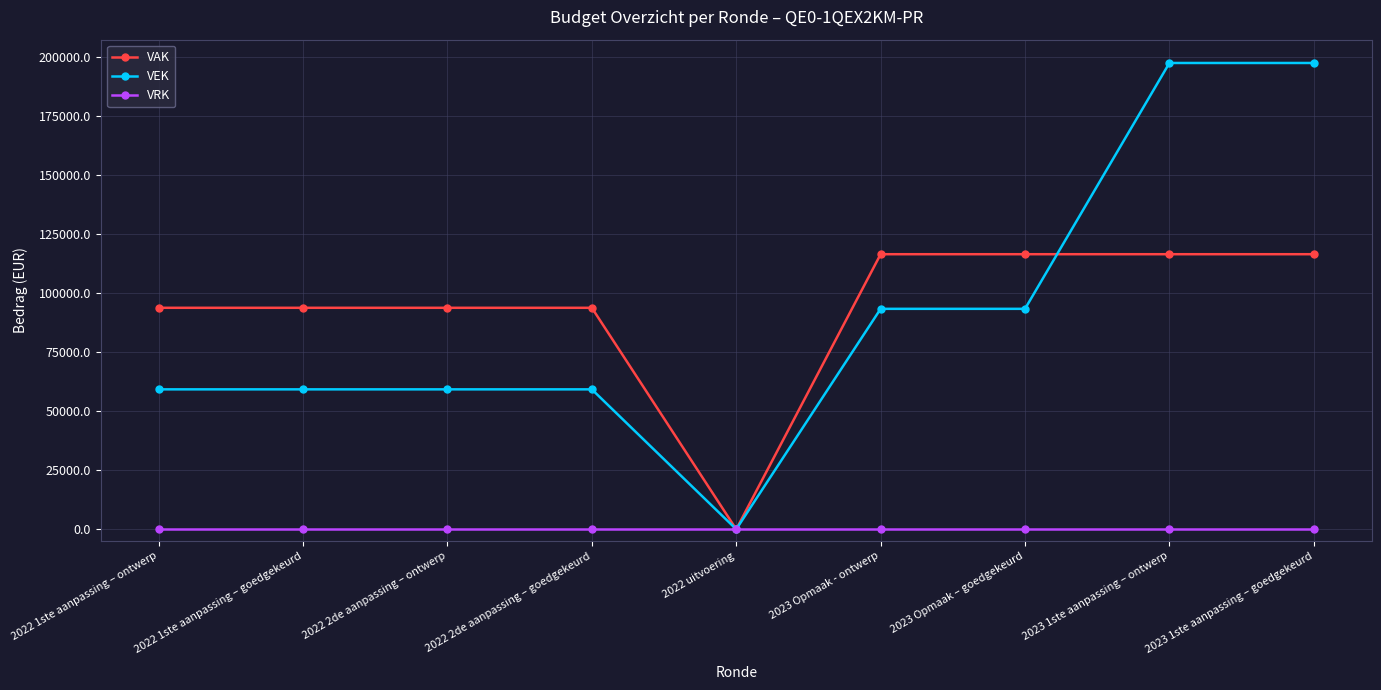

Rank the series at 2023 Opmaak - ontwerp from highest to lowest value.

VAK, VEK, VRK